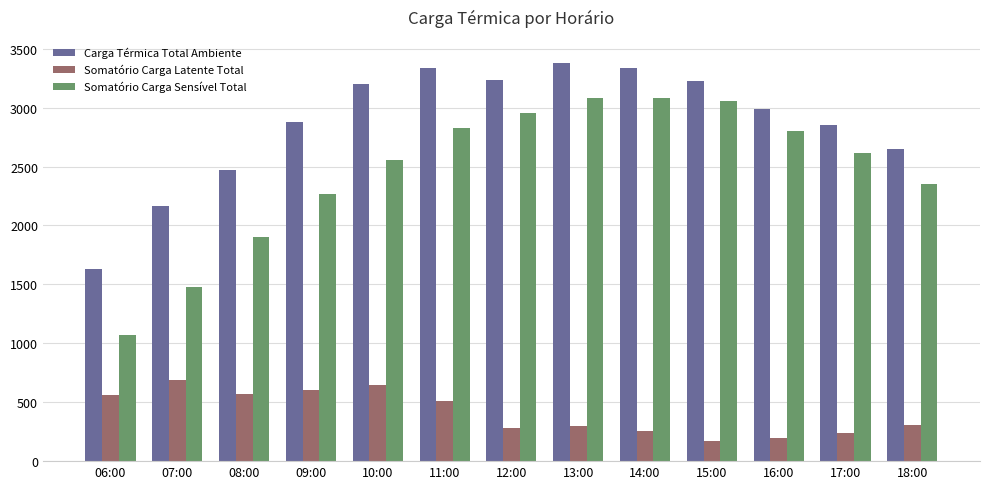

What is the total value across all series at 07:00?

4331.1